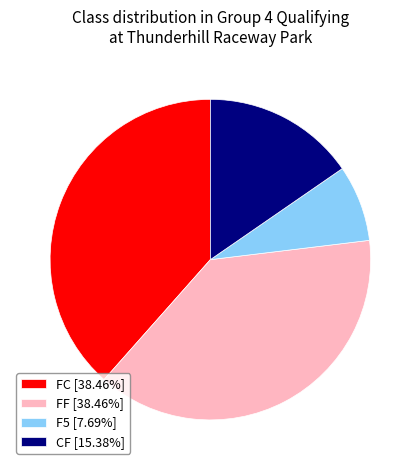

Is there a majority slice in this chart?

No